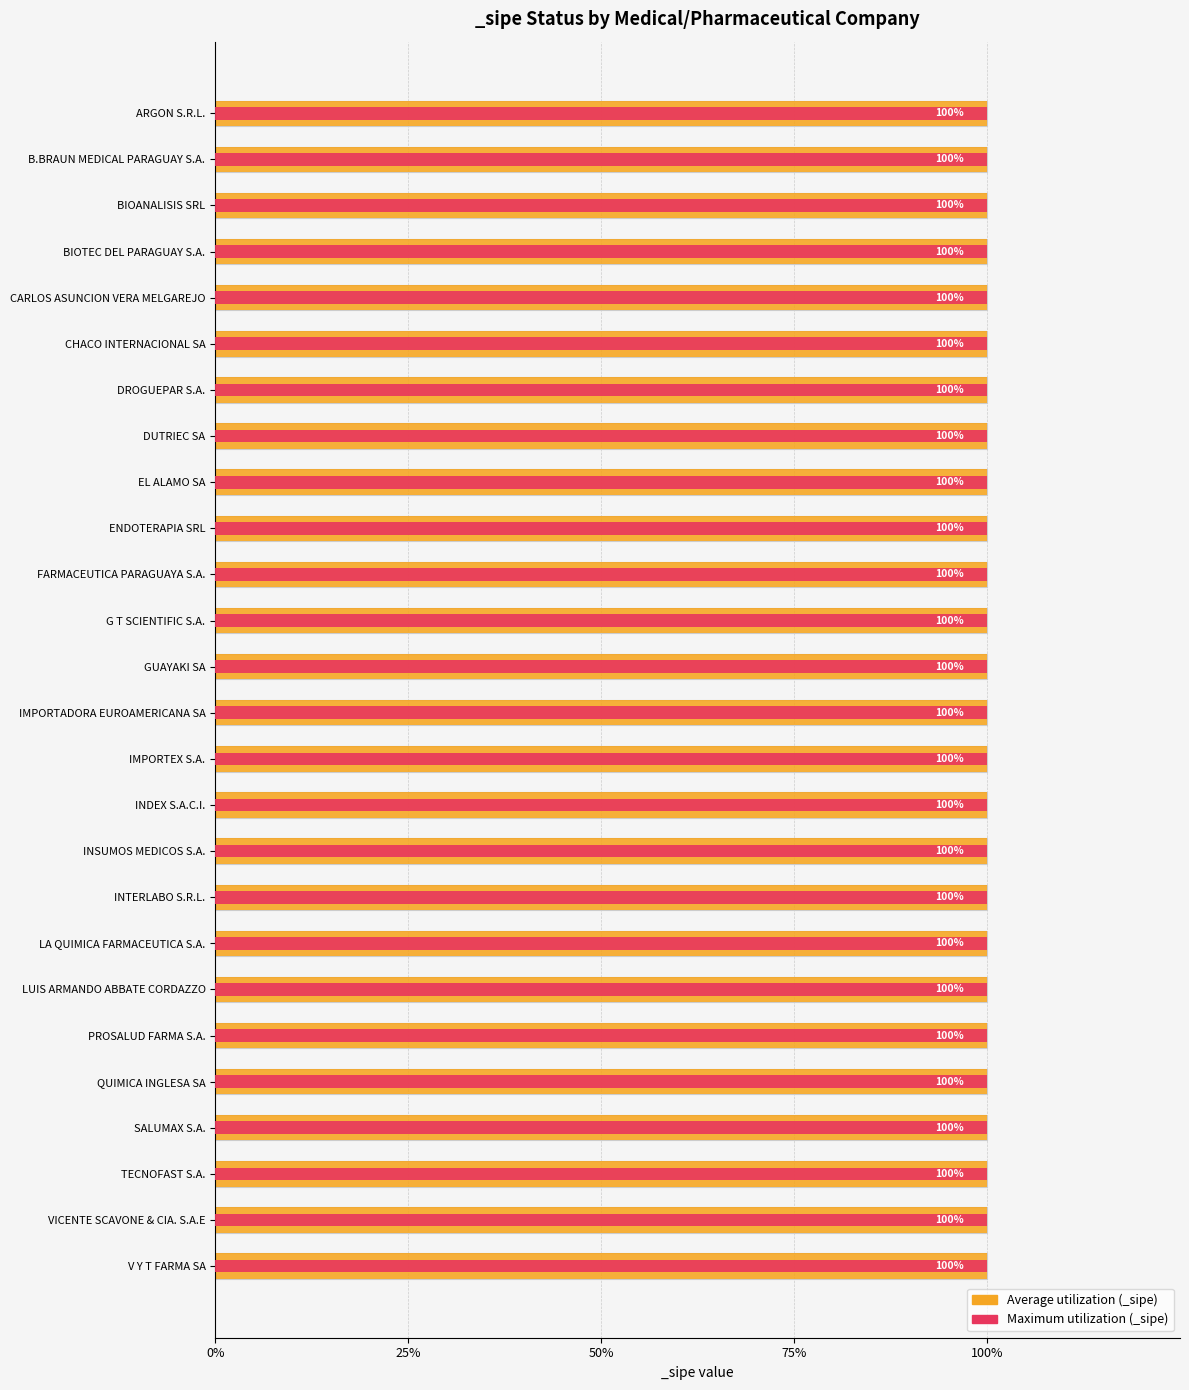

How many bars are there in each group?

2